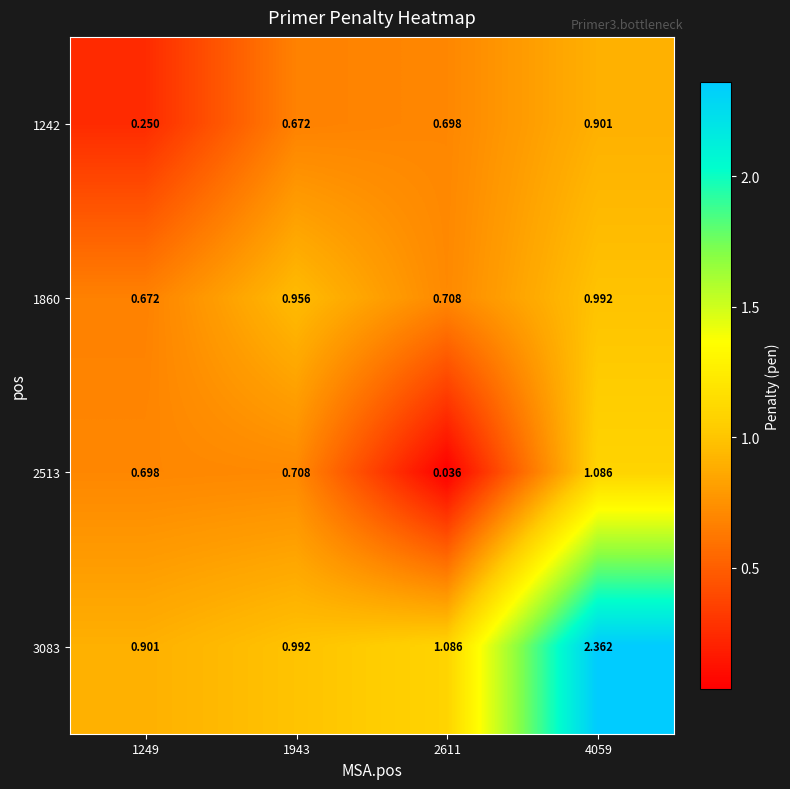

Count the number of data series in this chart.

4